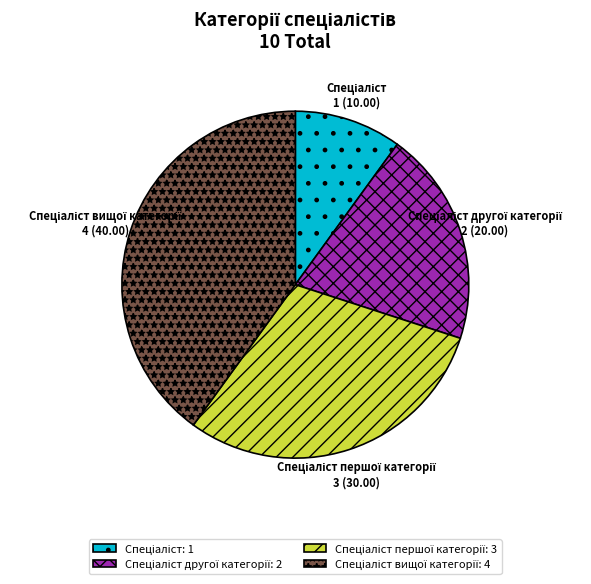

Is there a majority slice in this chart?

No